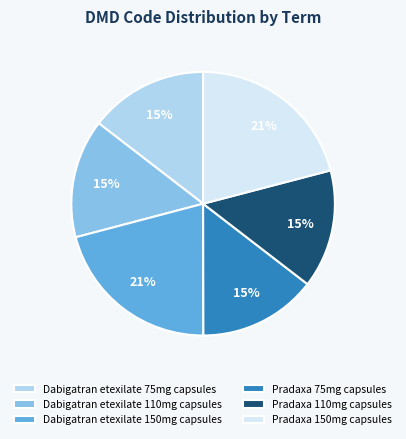

Is it true that Pradaxa 110mg capsules is 15% of the pie?

True